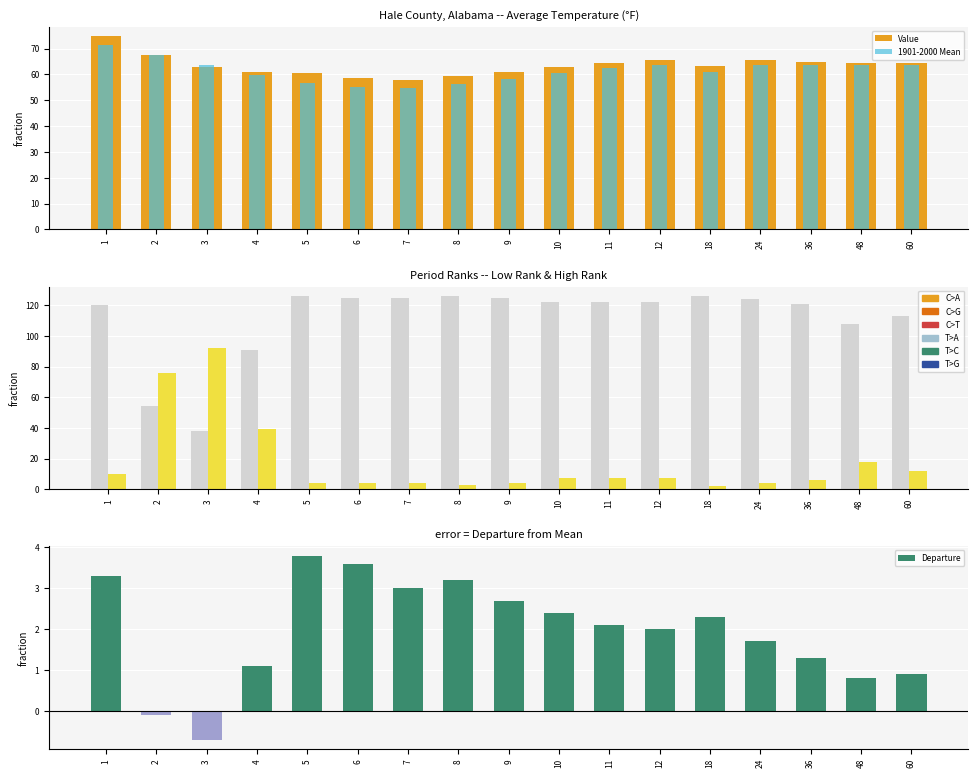

Rank the series by their maximum value, from lowest to highest.

1901-2000 Mean, Value, High Rank, Low Rank